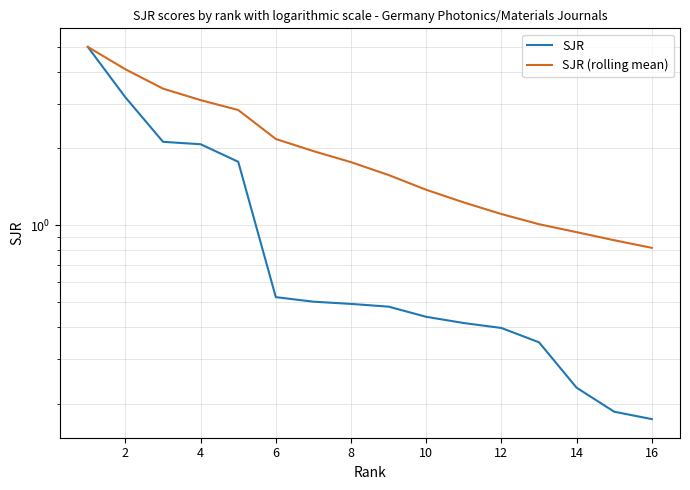

Reading left to right, what are all the values shown in this chart?

SJR: 5.0	3.2	2.1	2.1	1.8	0.5	0.5	0.5	0.5	0.4	0.4	0.4	0.3	0.2	0.2	0.2
SJR (rolling mean): 5.0	4.1	3.4	3.1	2.8	2.2	2.0	1.8	1.6	1.4	1.2	1.1	1.0	0.9	0.9	0.8